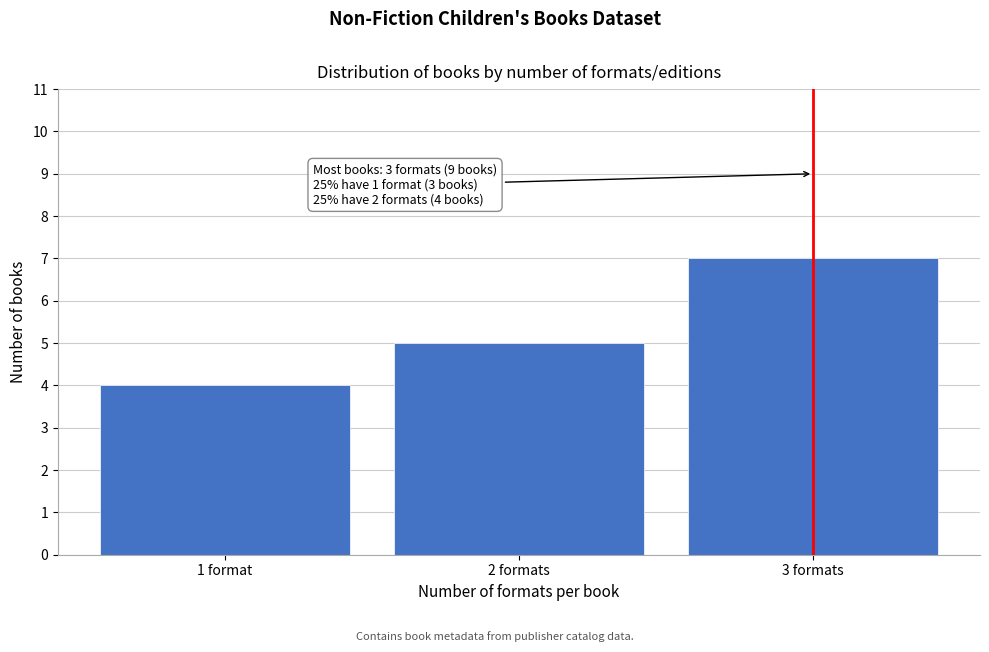

Reading right to left, extract all data points from this chart.

7	5	4